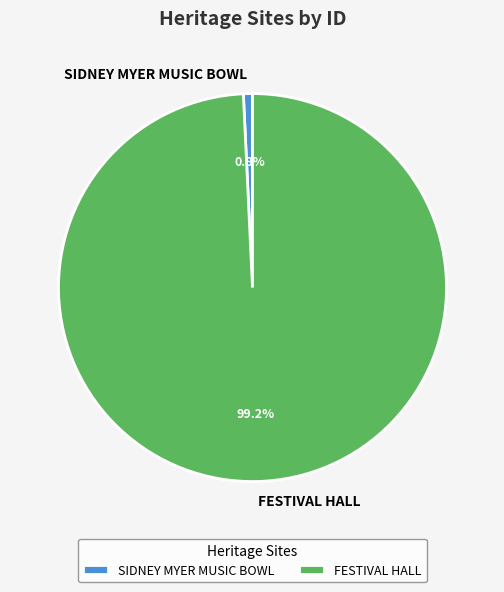

To the nearest percent, what percentage of the pie is SIDNEY MYER MUSIC BOWL?

1%